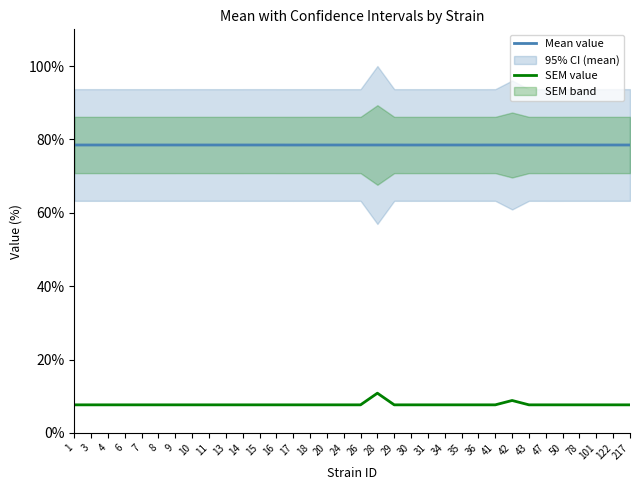

Is it true that Mean value equals 78.5 at 16?

True